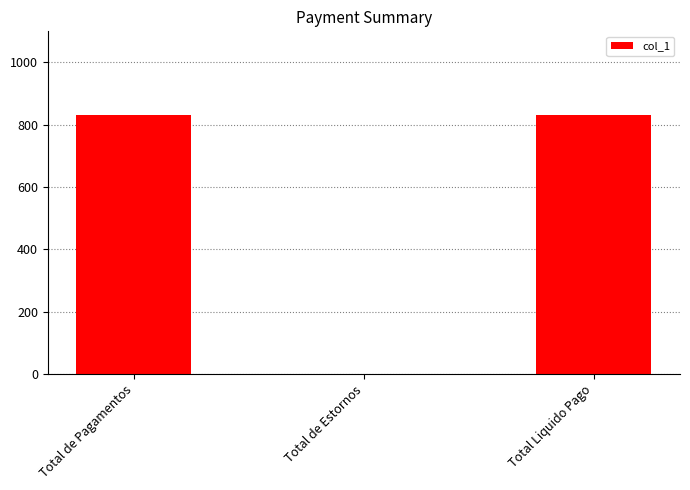

The value at Total de Estornos is 0.0. True or false?

True